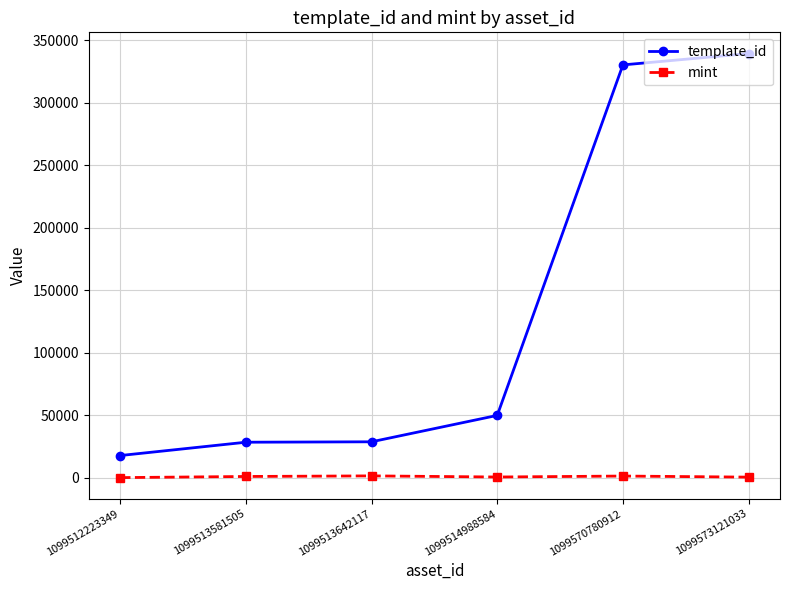

True or false: mint and template_id intersect in this chart.

False